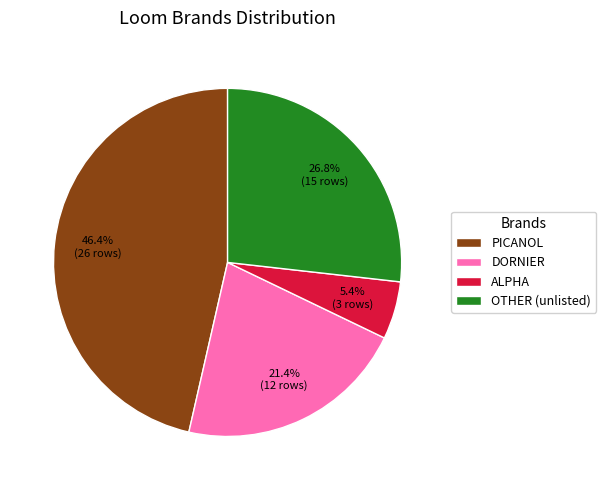

Is there any slice that represents more than half of the pie?

No